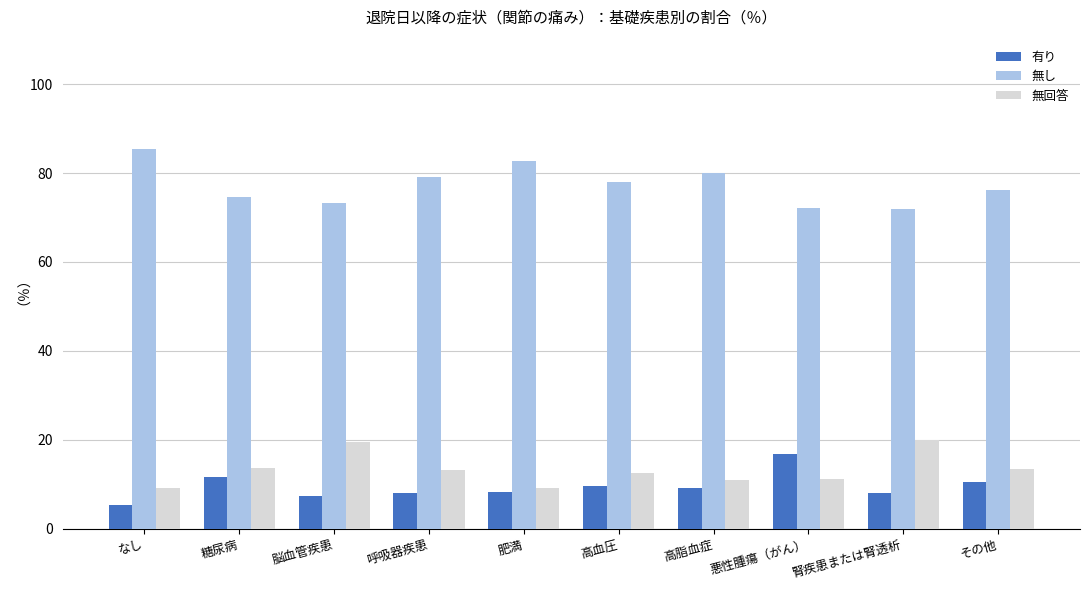

What is the average value of the 無回答 series?

13.3